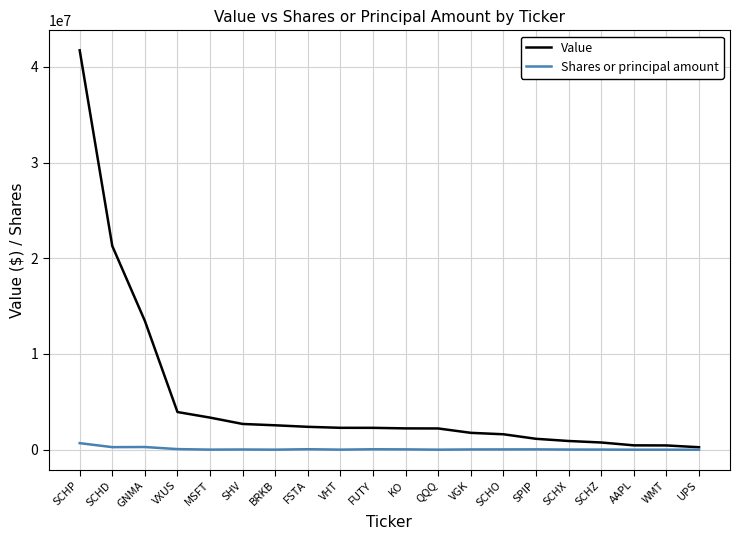

The Value series shows 1140478 at SPIP. True or false?

True